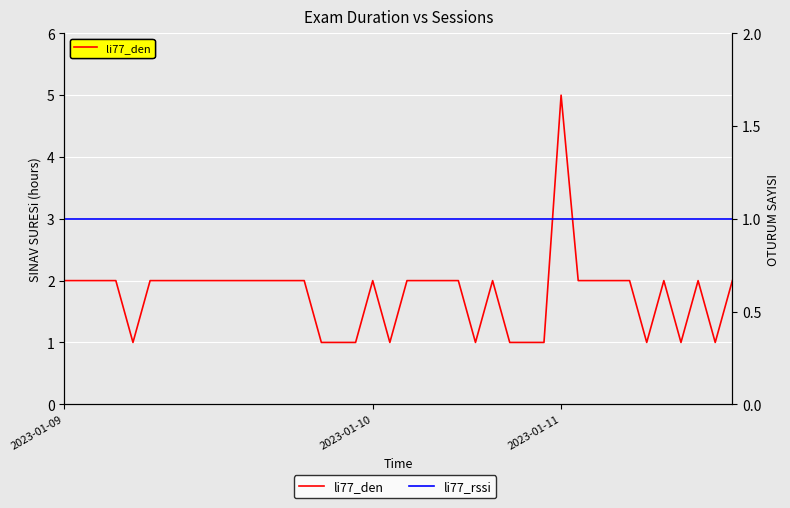

How many values in the li77_den series are below 2?

12